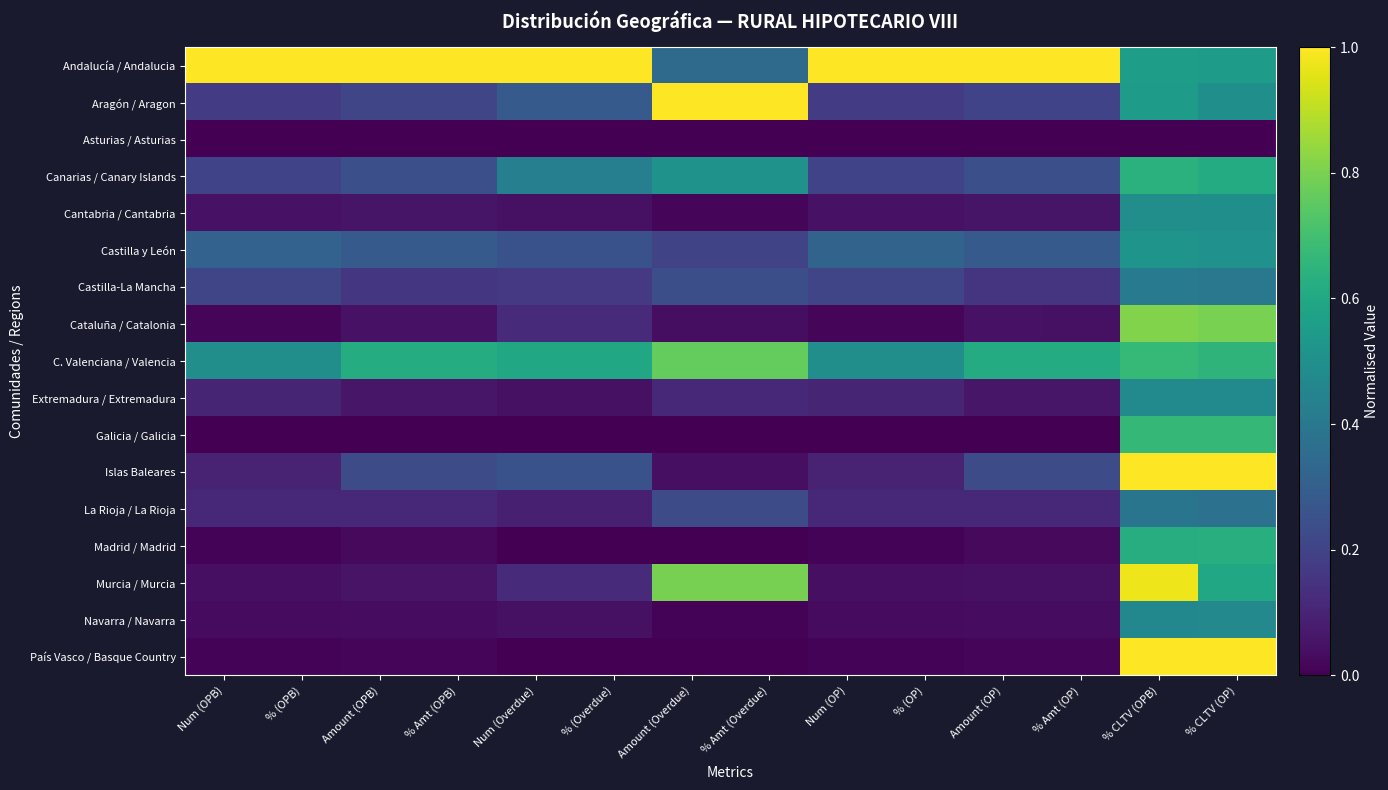

What is the spread (max minus min) of values at % CLTV (OPB)?

1.0